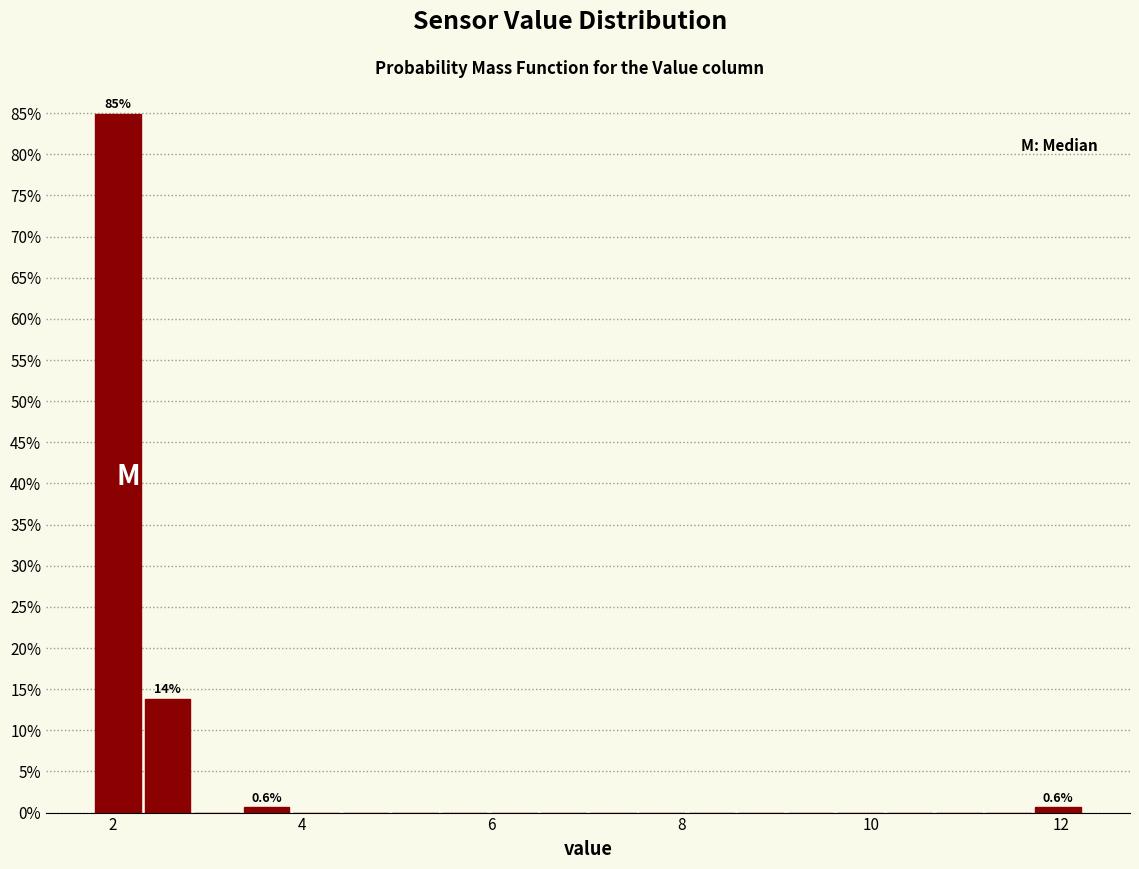

Around what value on the x-axis is the tallest bar? Give the approximate position of its centre, as read against the axis.

2.0